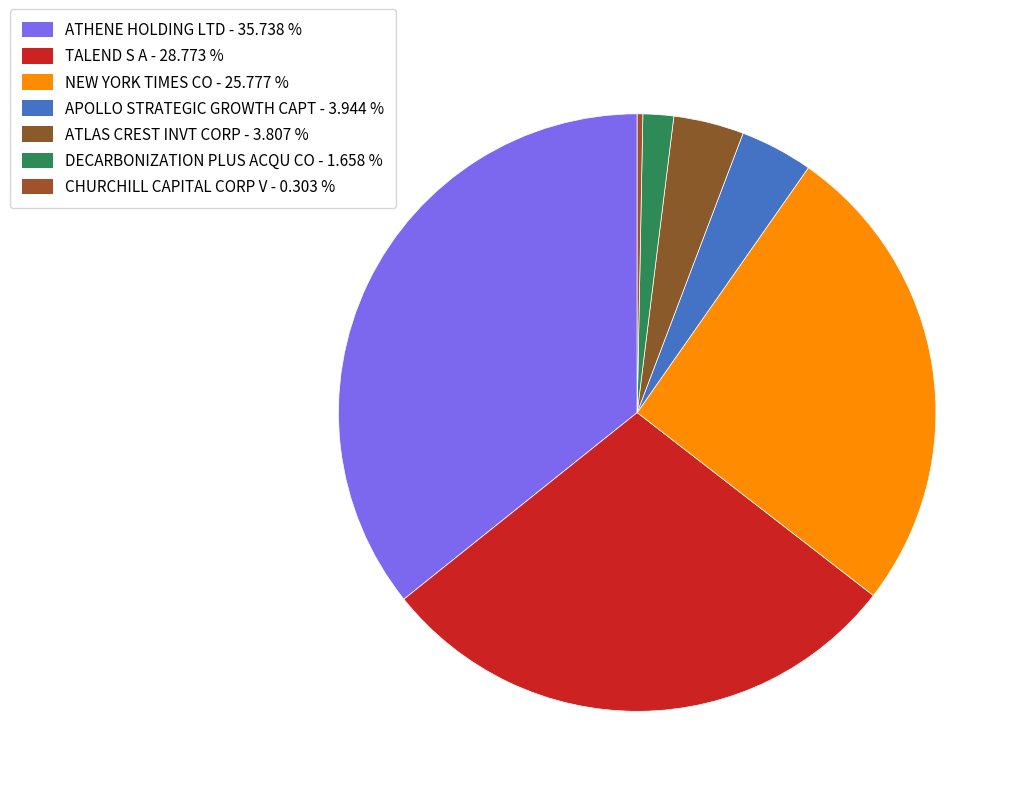

Between ATLAS CREST INVT CORP and ATHENE HOLDING LTD, which is larger?

ATHENE HOLDING LTD